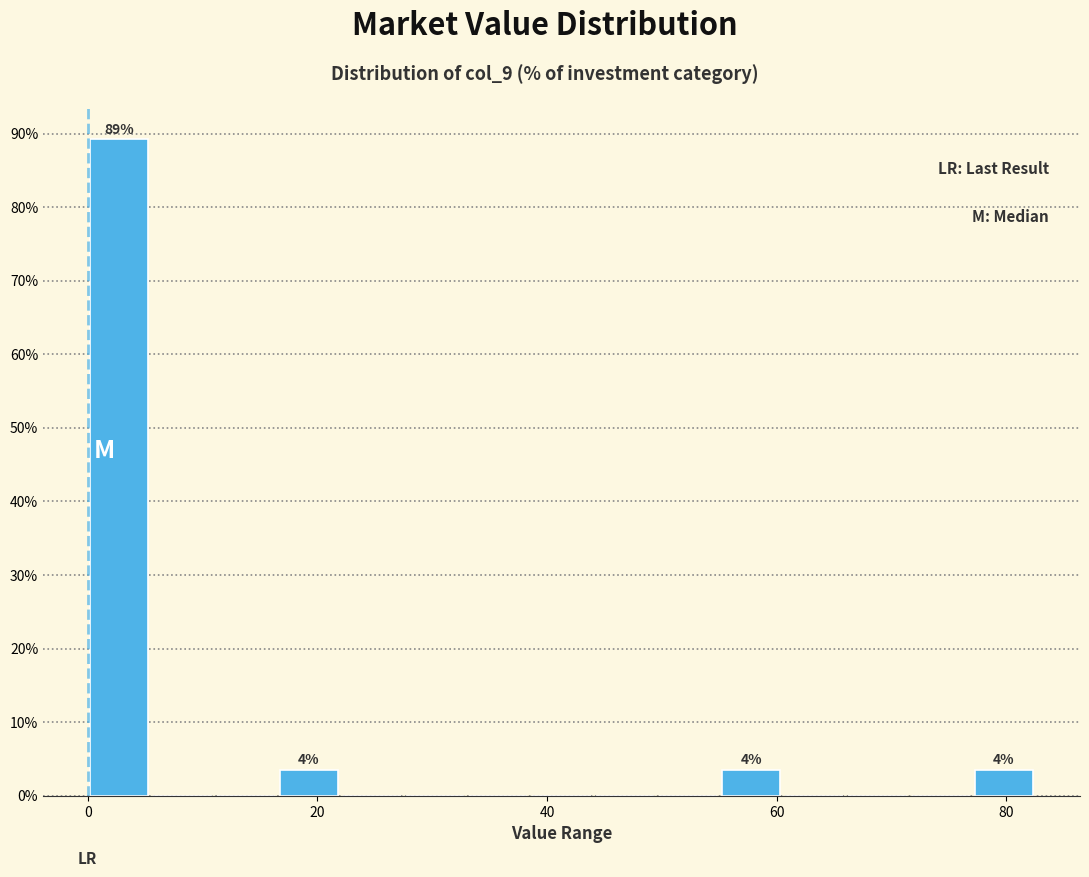

Around what value on the x-axis is the tallest bar? Give the approximate position of its centre, as read against the axis.

2